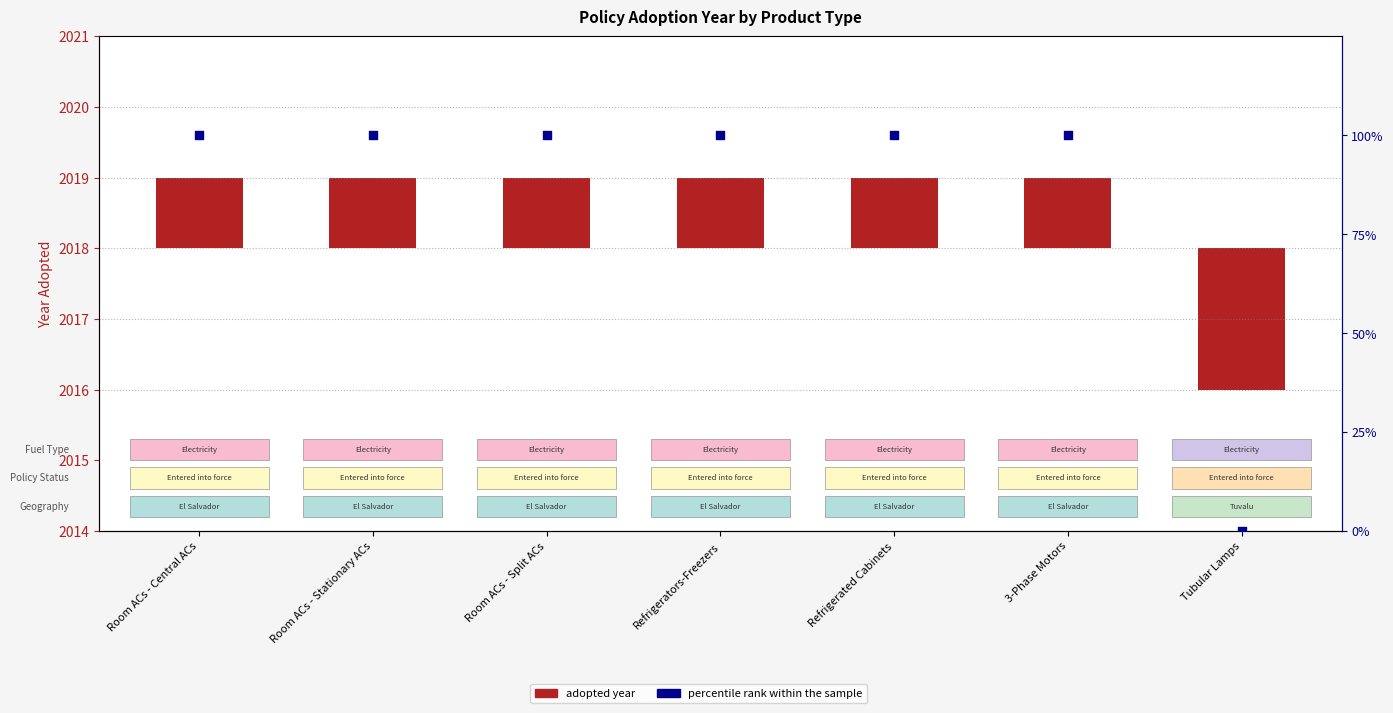

At how many categories does at least one series exceed 42?

6